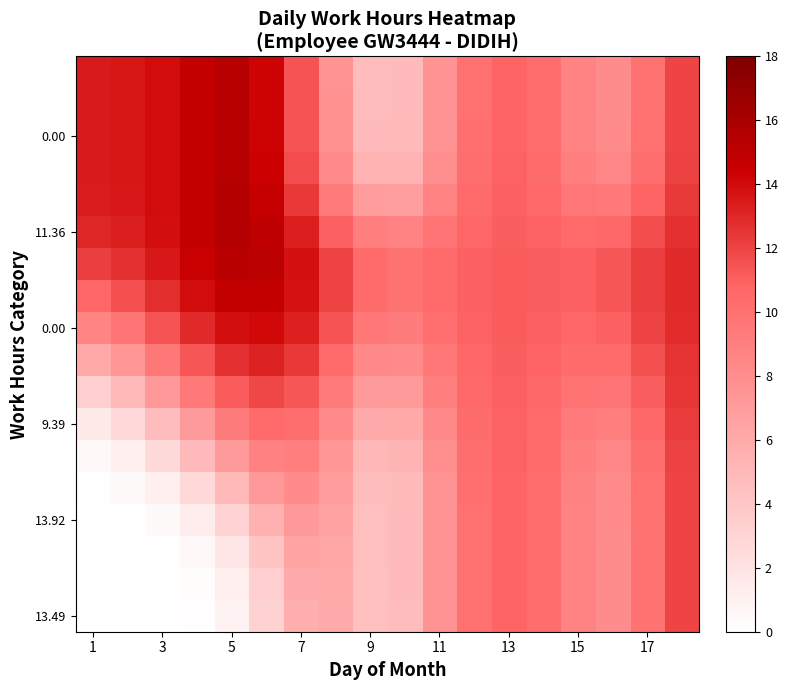

What is the maximum value shown in the chart?

15.5